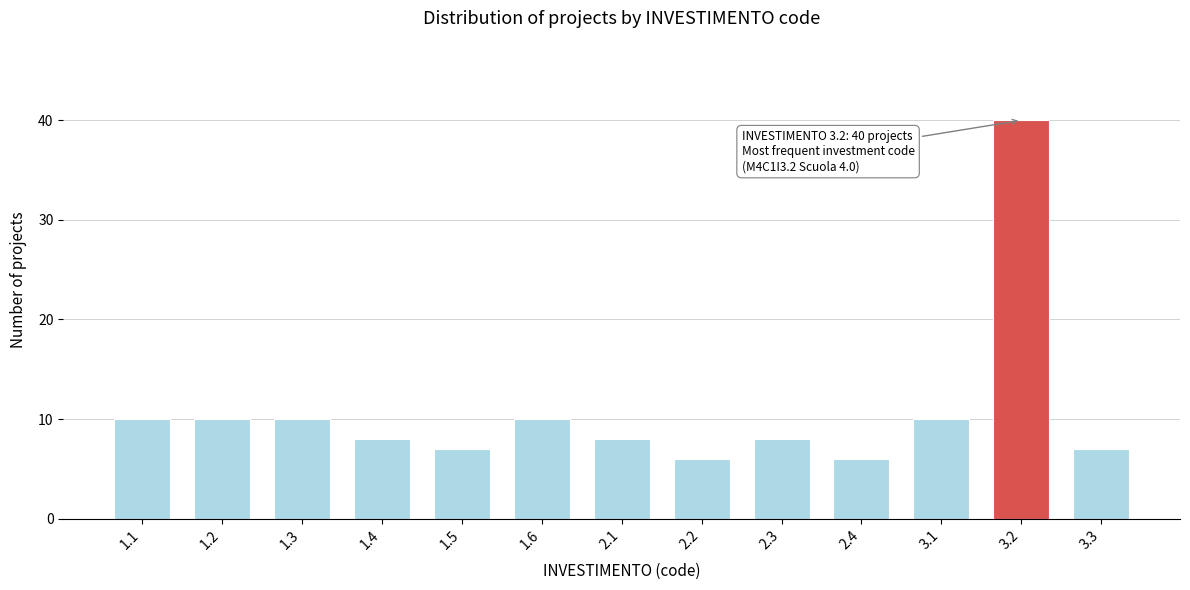

Reading right to left, list all the values displayed in this chart.

3.3=7	3.2=40	3.1=10	2.4=6	2.3=8	2.2=6	2.1=8	1.6=10	1.5=7	1.4=8	1.3=10	1.2=10	1.1=10